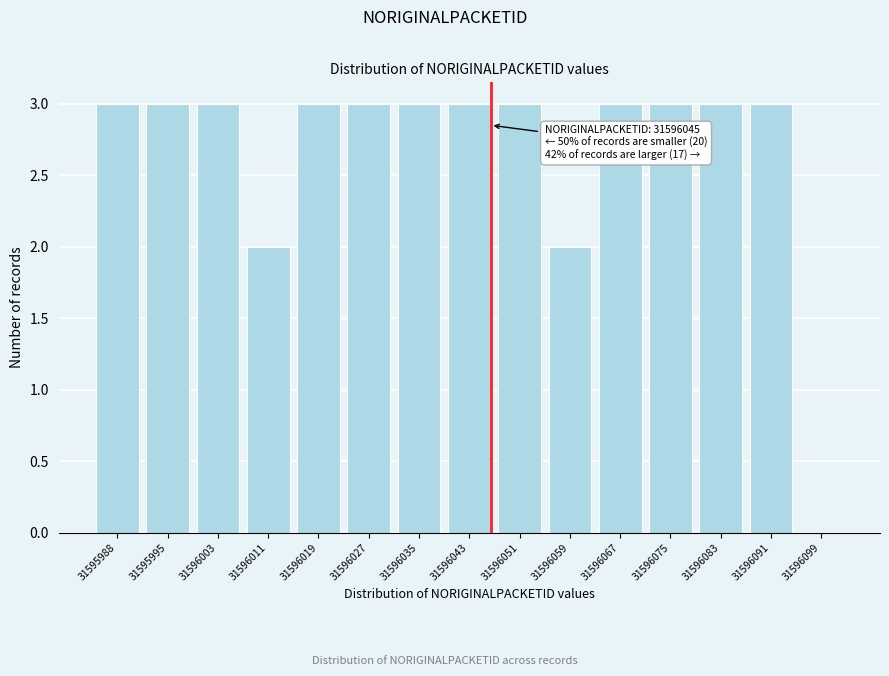

Reading left to right, what are all the values shown in this chart?

31595988=3	31595995=3	31596003=3	31596011=2	31596019=3	31596027=3	31596035=3	31596043=3	31596051=3	31596059=2	31596067=3	31596075=3	31596083=3	31596091=3	31596099=0